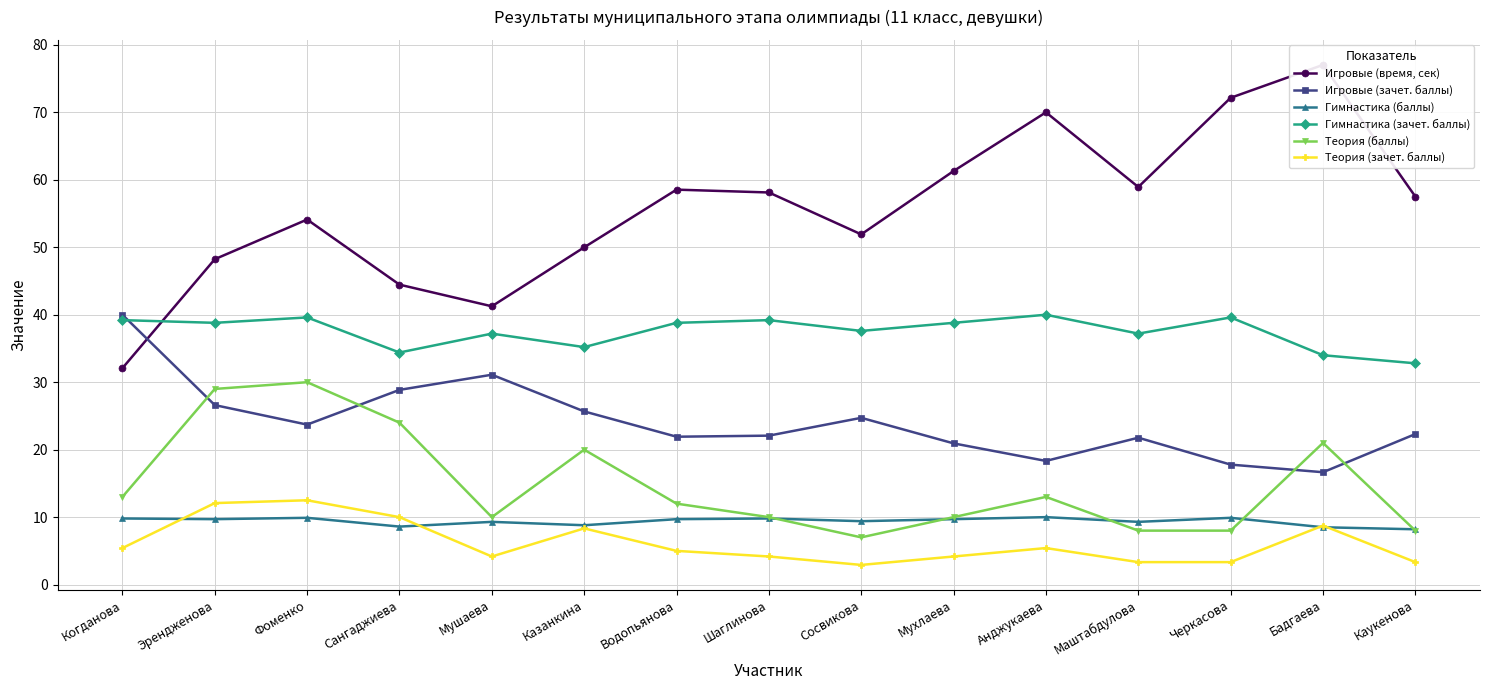

True or false: Теория (зачет. баллы) and Гимнастика (зачет. баллы) cross at least once.

False